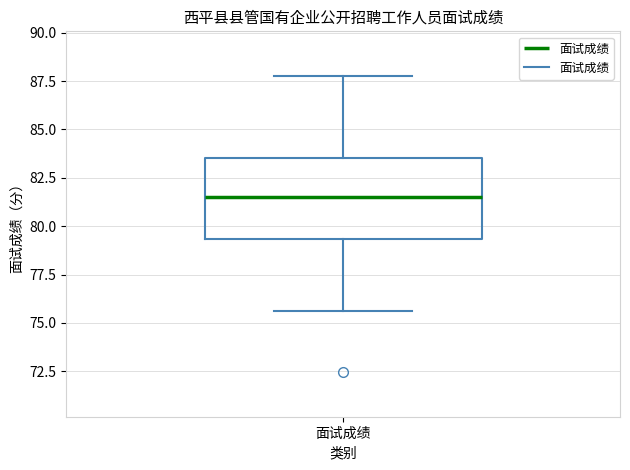

Read this box plot against the y-axis: the position of the median line, the range covered by the box, and the ends of both whiskers. The values are not printed on the chart, so give them approximately, as read against the axis.

median 81.5, box 79.5 to 83.5, whiskers 75.5 to 88.0